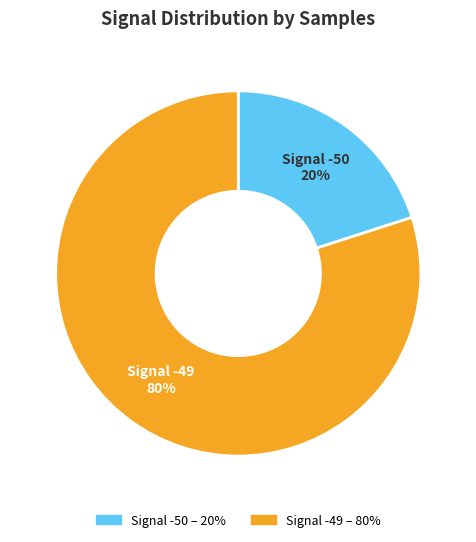

Between Signal -50 and Signal -49, which is larger?

Signal -49